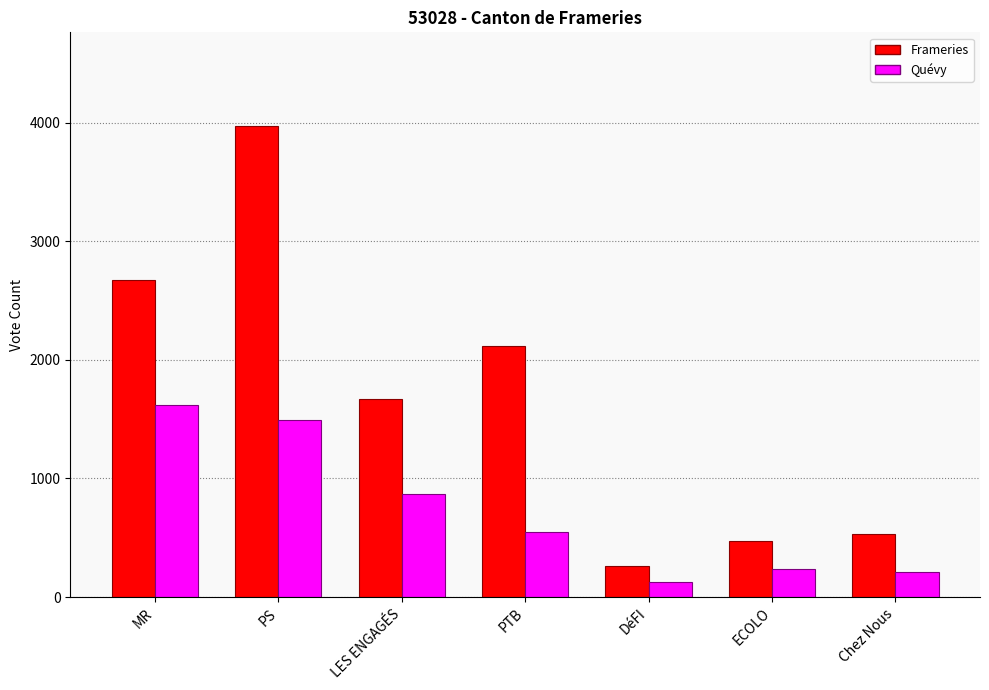

Reading left to right, extract all data points from this chart.

Frameries: MR=2671	PS=3967	LES ENGAGÉS=1669	PTB=2120	DéFI=258	ECOLO=476	Chez Nous=532
Quévy: MR=1621	PS=1493	LES ENGAGÉS=865	PTB=548	DéFI=125	ECOLO=237	Chez Nous=211